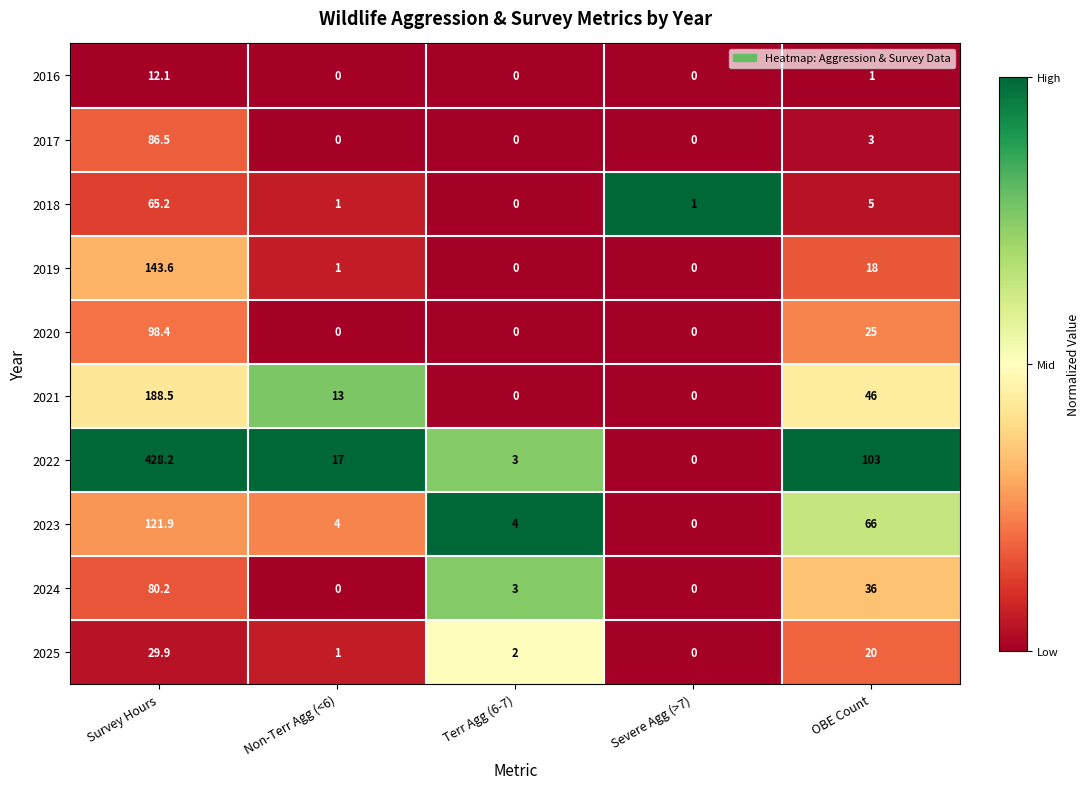

At Survey Hours, list the series in order from largest to smallest.

2022, 2021, 2019, 2023, 2020, 2017, 2024, 2018, 2025, 2016